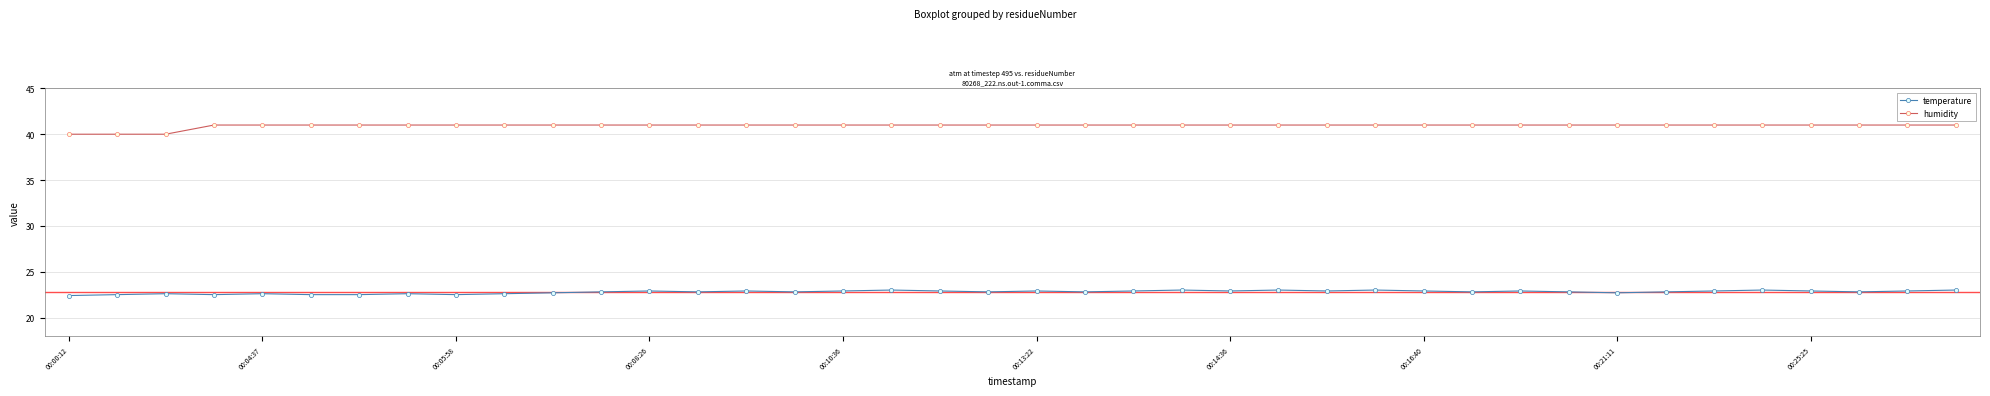

Count the number of categories in the chart.

40